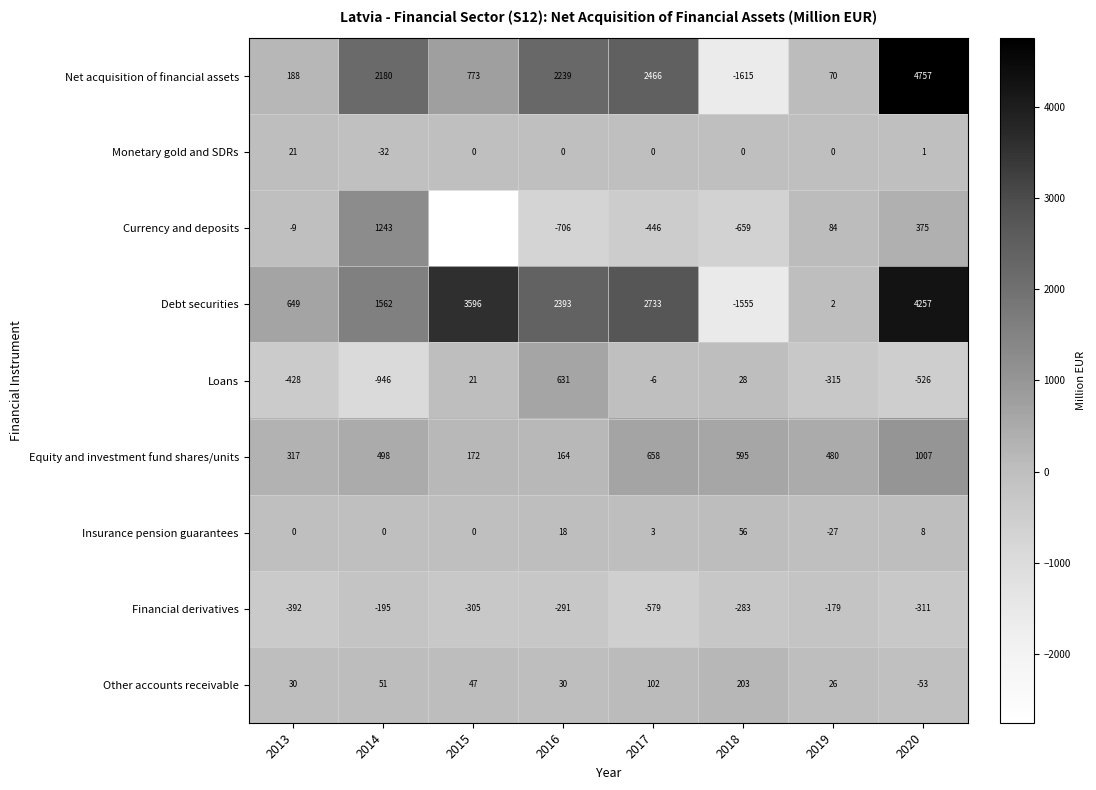

What is the difference between the maximum and second lowest values in the Net acquisition of financial assets series?

4687